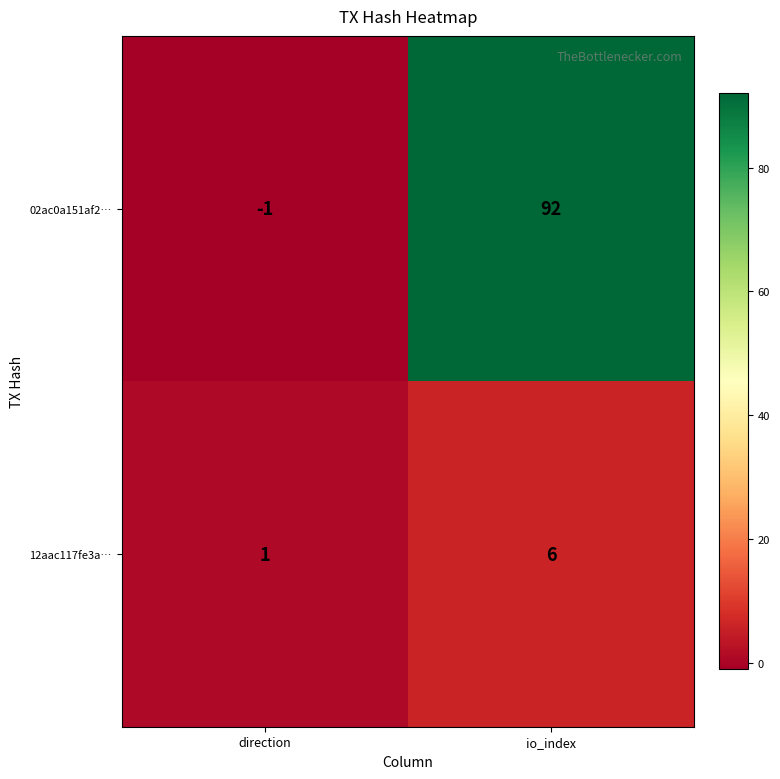

What is the difference between the highest and lowest values at io_index?

86